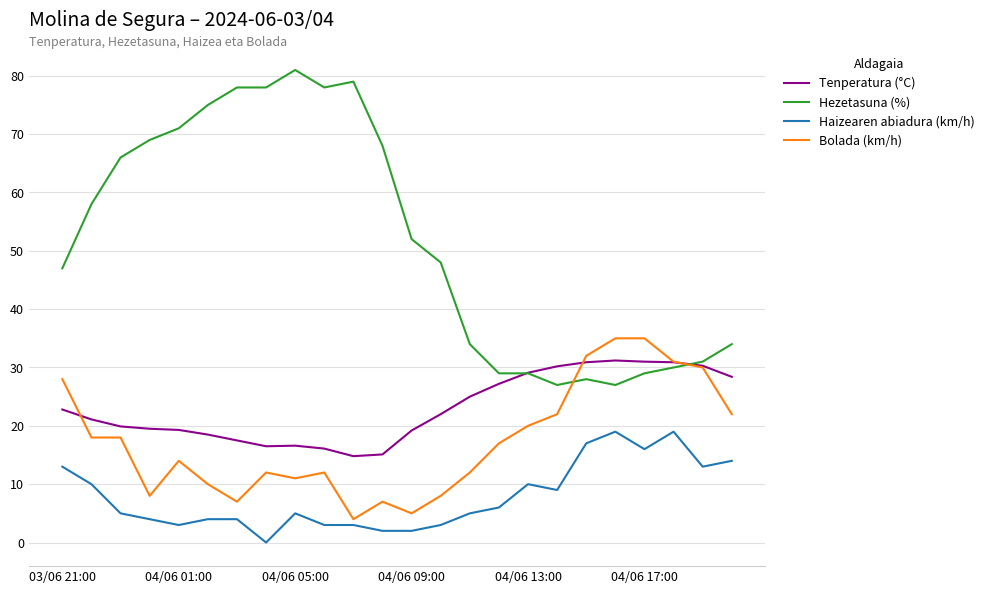

True or false: Hezetasuna (%) and Haizearen abiadura (km/h) cross at least once.

False